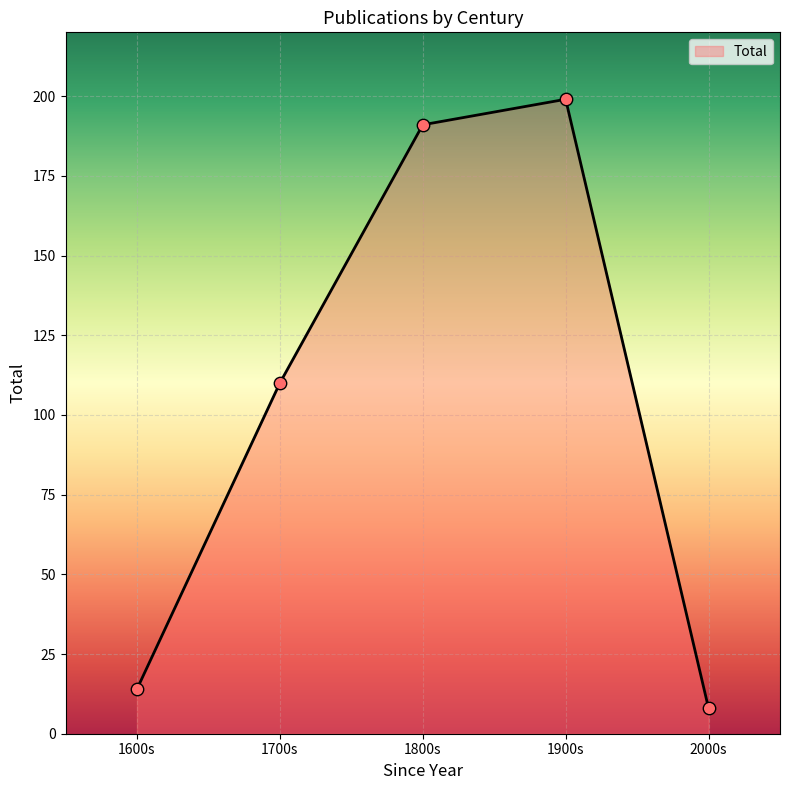

What is the change in value from 1900s to 2000s?

-191